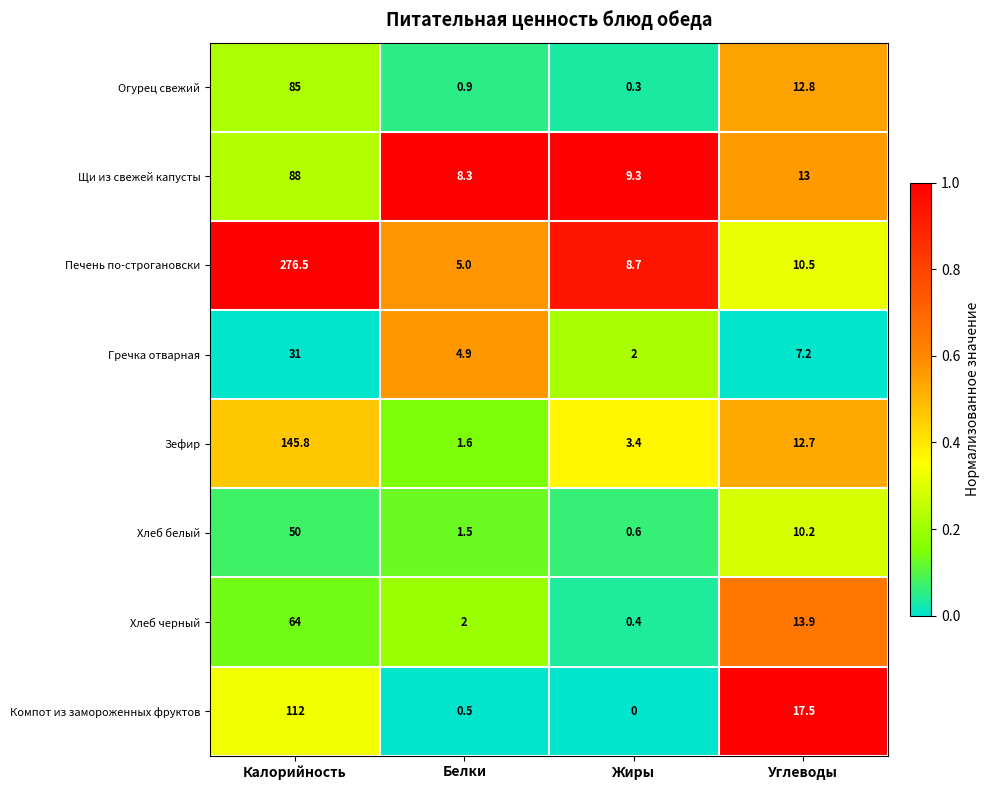

What is the total value across all series at Жиры?

24.7